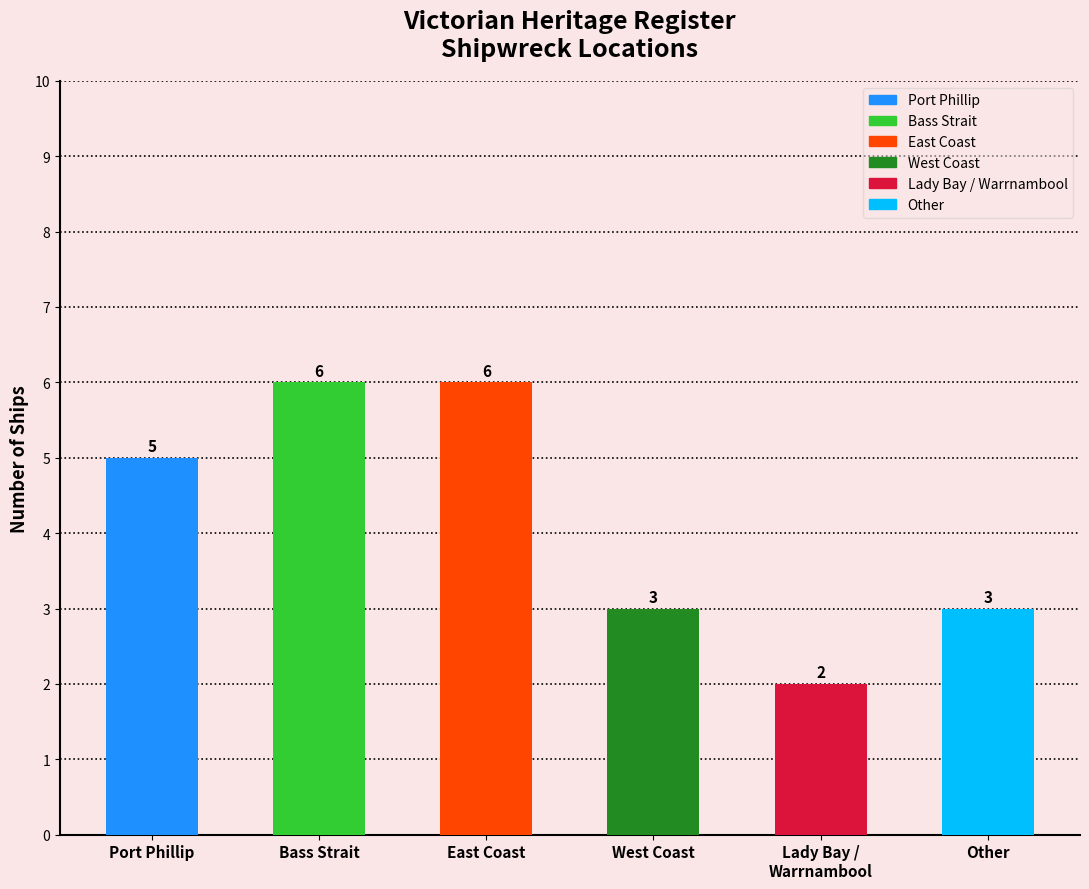

What is the ratio of the value at West Coast to the value at Other?

1.0